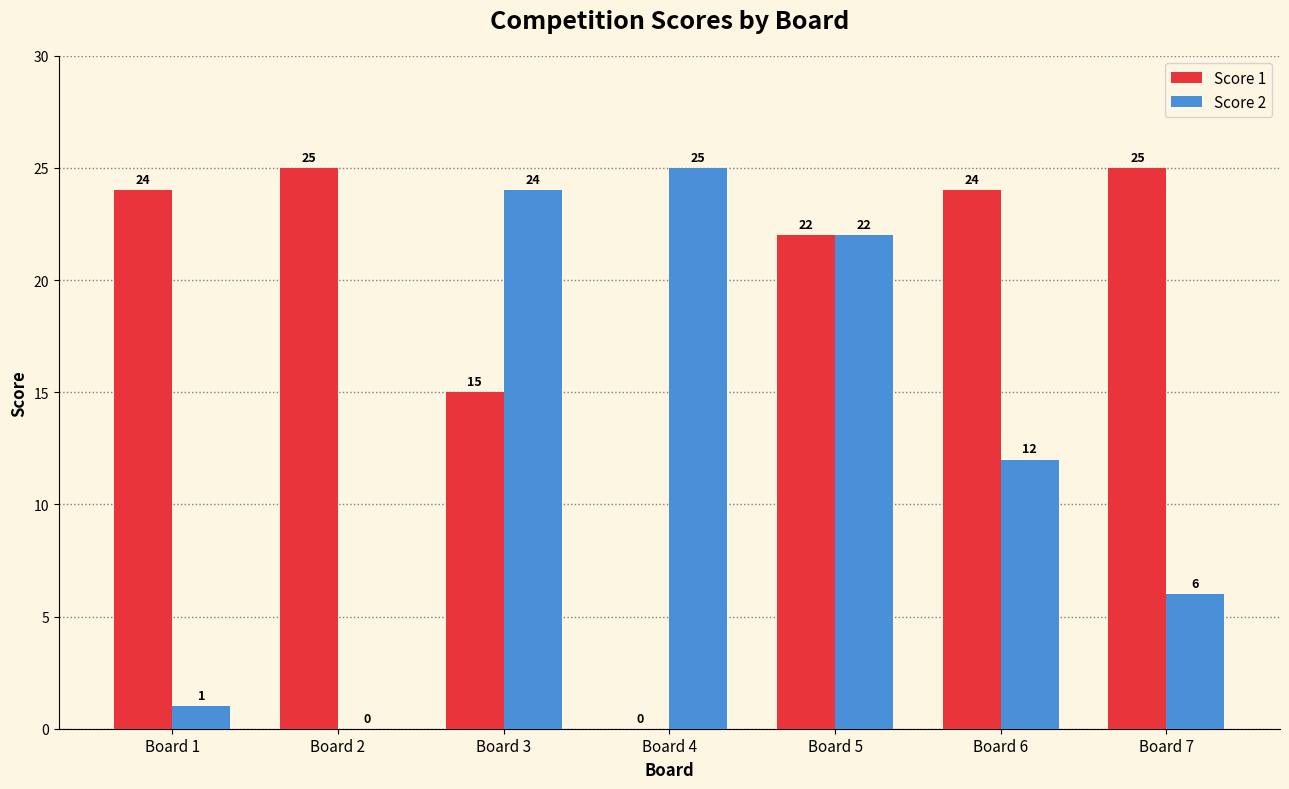

Where does the Score 2 series first go above 12?

Board 3